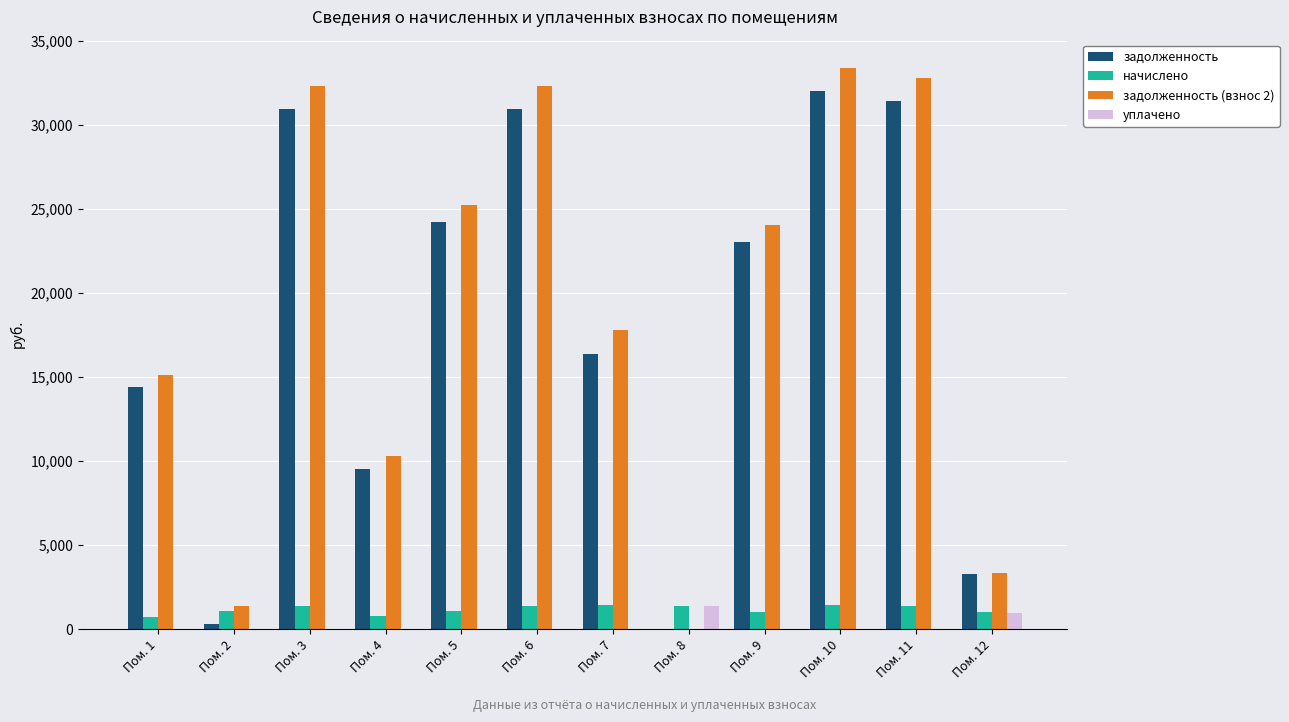

What is the average value of the задолженность series?

18033.9